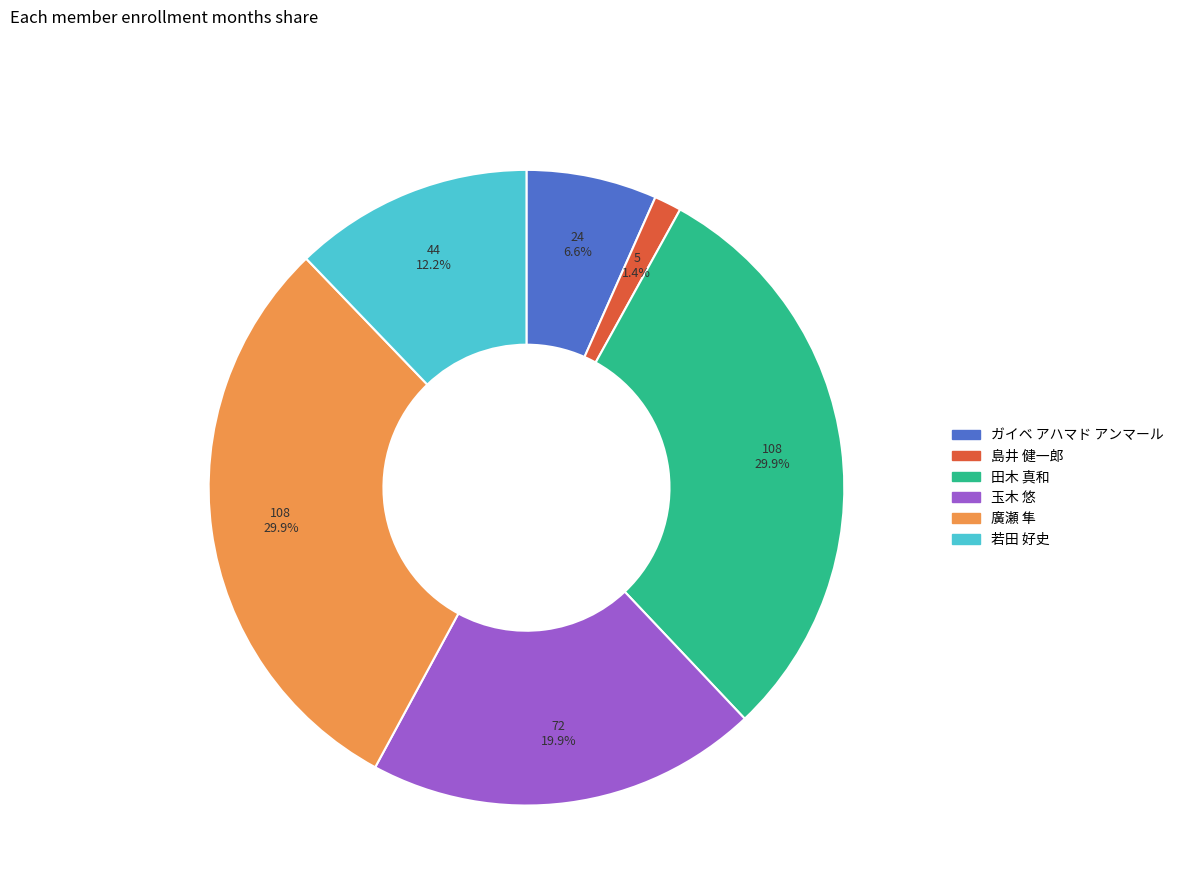

Which has a higher value, 若田 好史 or 廣瀬 隼?

廣瀬 隼